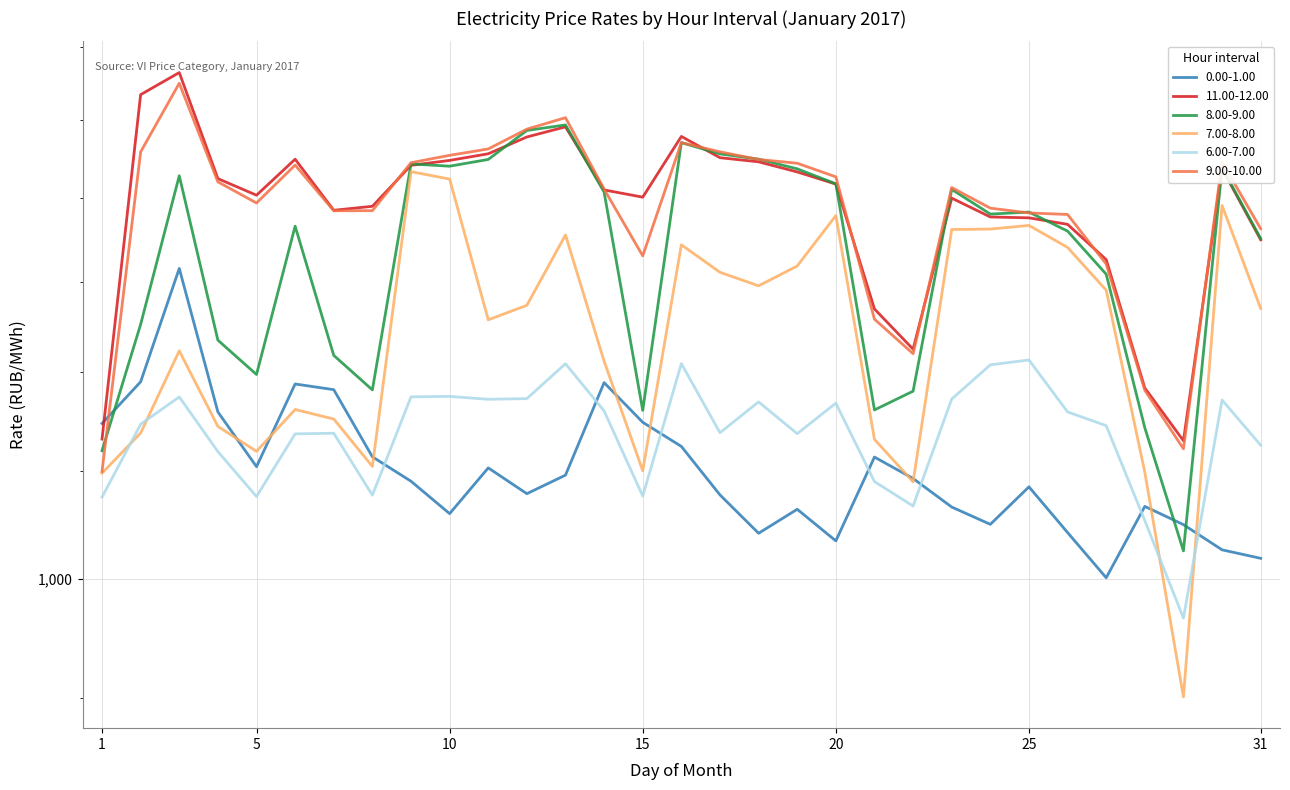

True or false: 11.00-12.00 and 9.00-10.00 intersect in this chart.

True